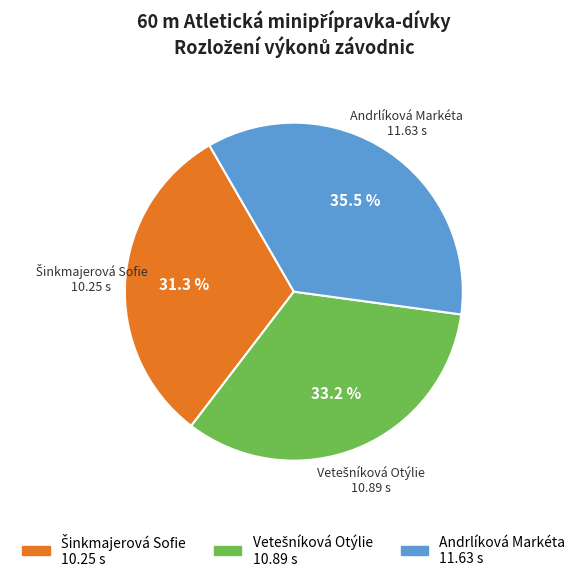

Does any single category account for the majority?

No